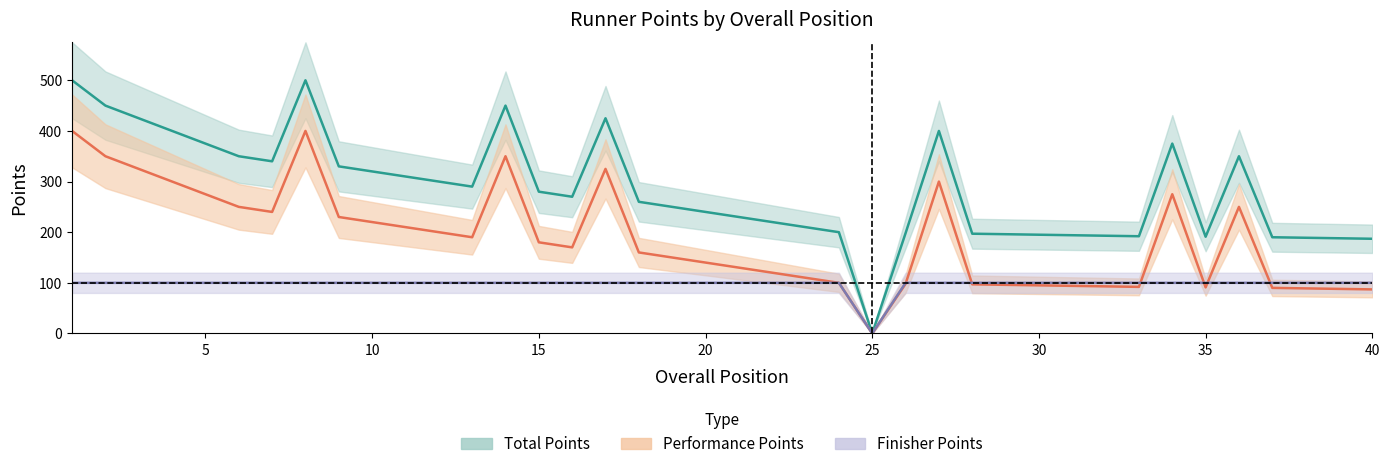

What is the sum of the Performance Points values at 38 and 5?

364